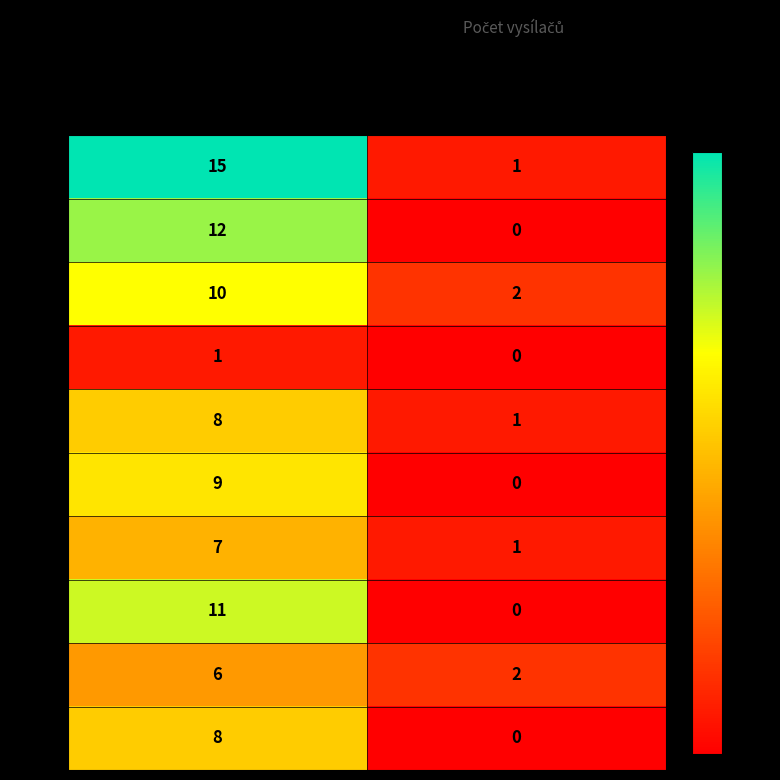

Reading left to right, list all the values displayed in this chart.

21: H=15	V=1
22: H=12	V=0
23: H=10	V=2
24: H=1	V=0
25: H=8	V=1
26: H=9	V=0
27: H=7	V=1
28: H=11	V=0
29: H=6	V=2
30: H=8	V=0